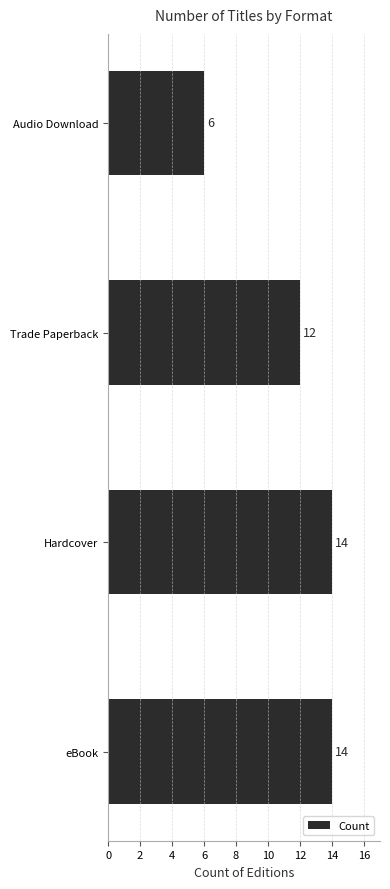

At which label is the value closest to 10?

Trade Paperback